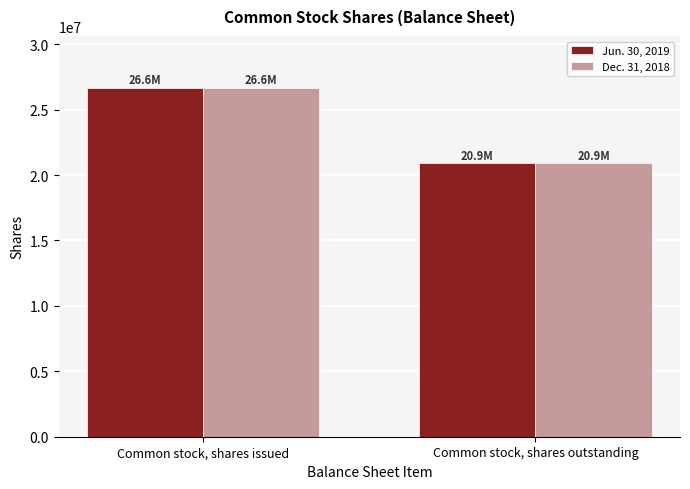

How many bars are there in each group?

2